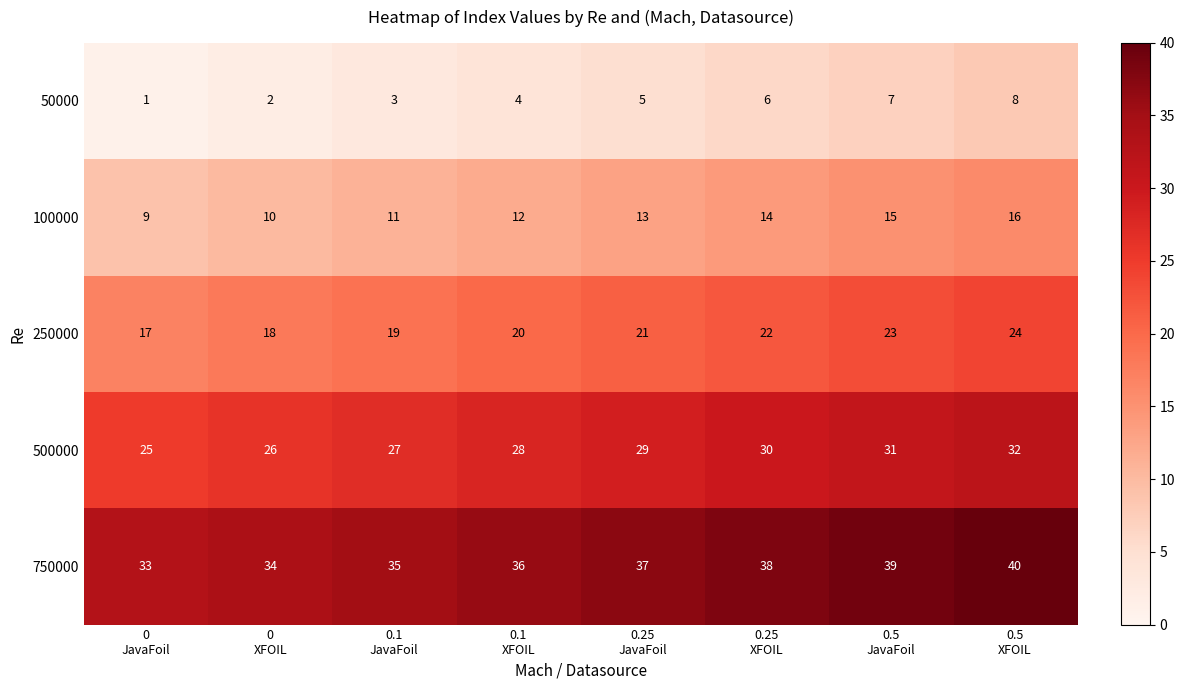

Which series has the largest total across all categories?

750000